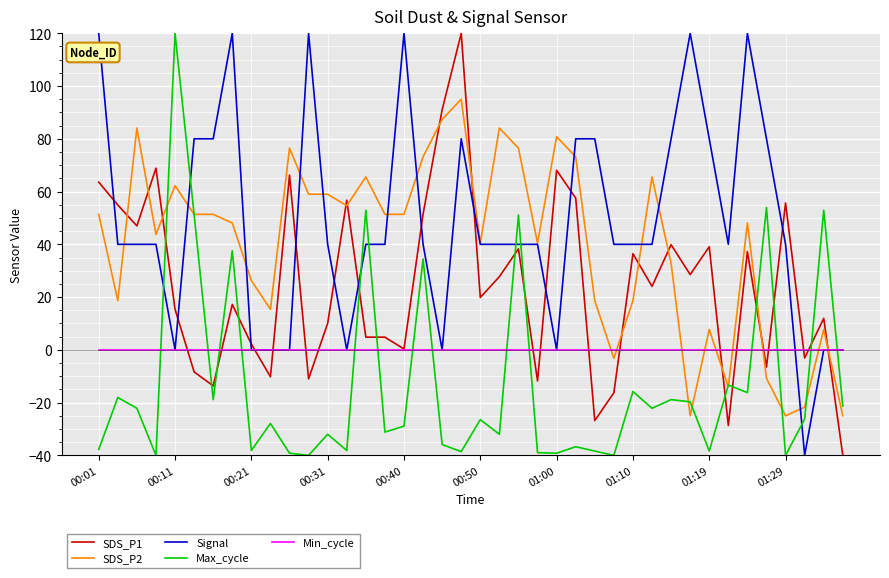

What is the minimum value shown in the chart?

-40.0